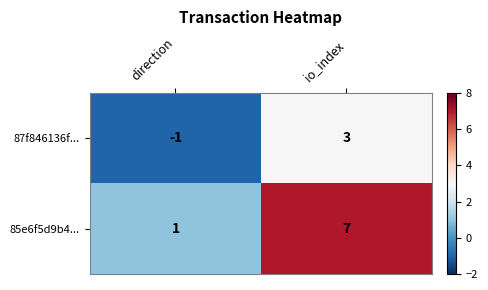

Which series changed the most between direction and io_index?

85e6f5d9b4...